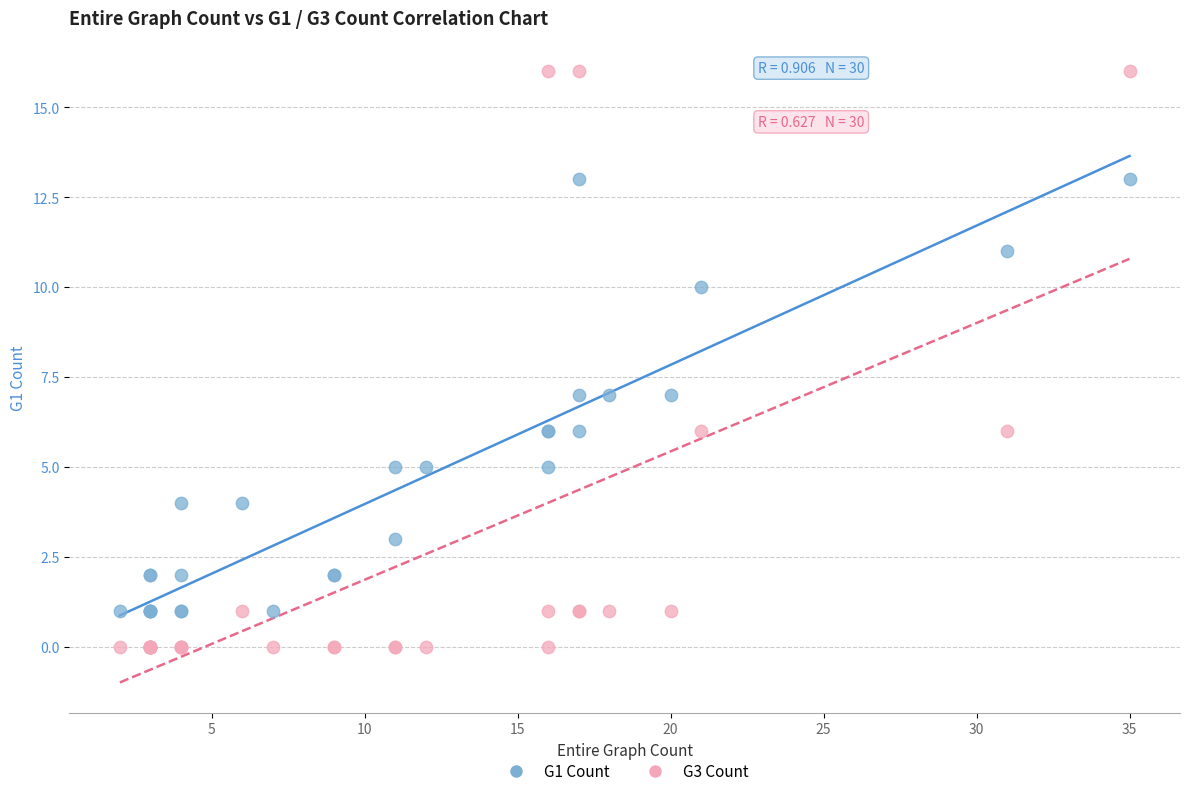

Which series has the largest Y range (max minus min)?

G3 Count